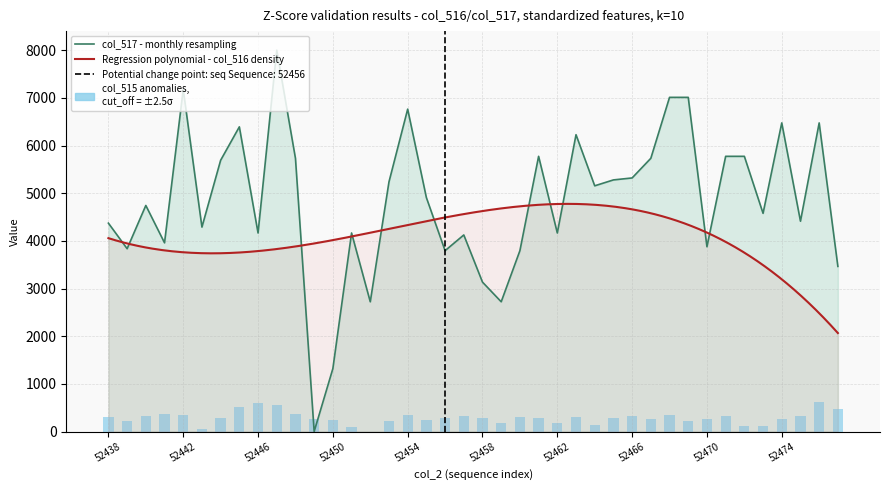

The col_515 series shows 338.6 at 52452. True or false?

False